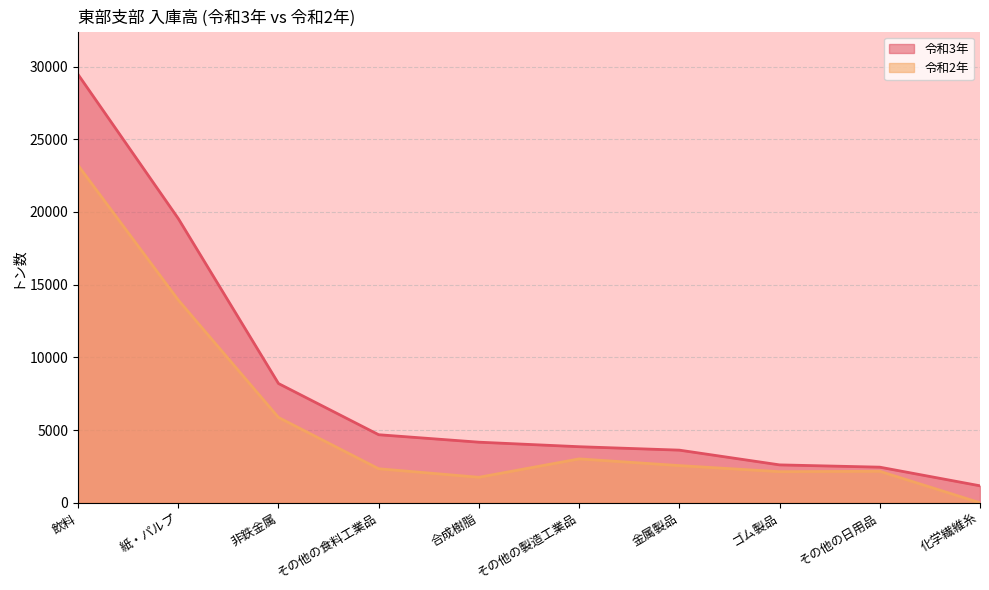

At how many categories does at least one series exceed 20880?

1